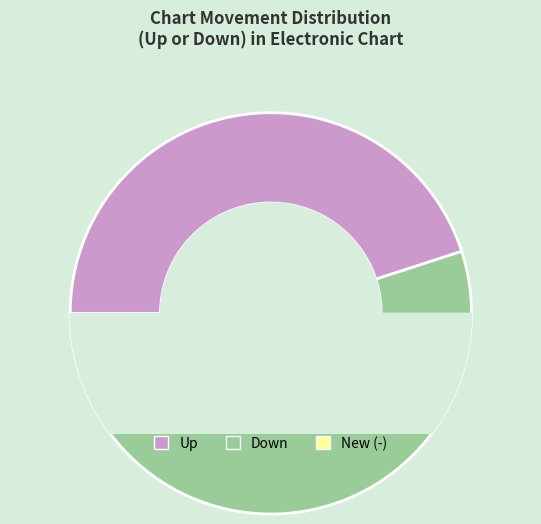

Is it true that down is 39% of the pie?

False